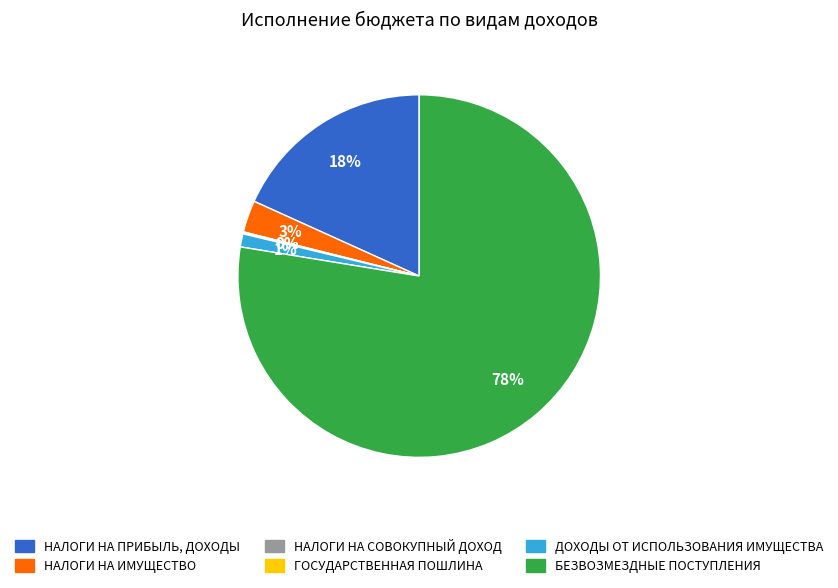

Combined, do НАЛОГИ НА ИМУЩЕСТВО and ДОХОДЫ ОТ ИСПОЛЬЗОВАНИЯ ИМУЩЕСТВА account for over 50%?

No